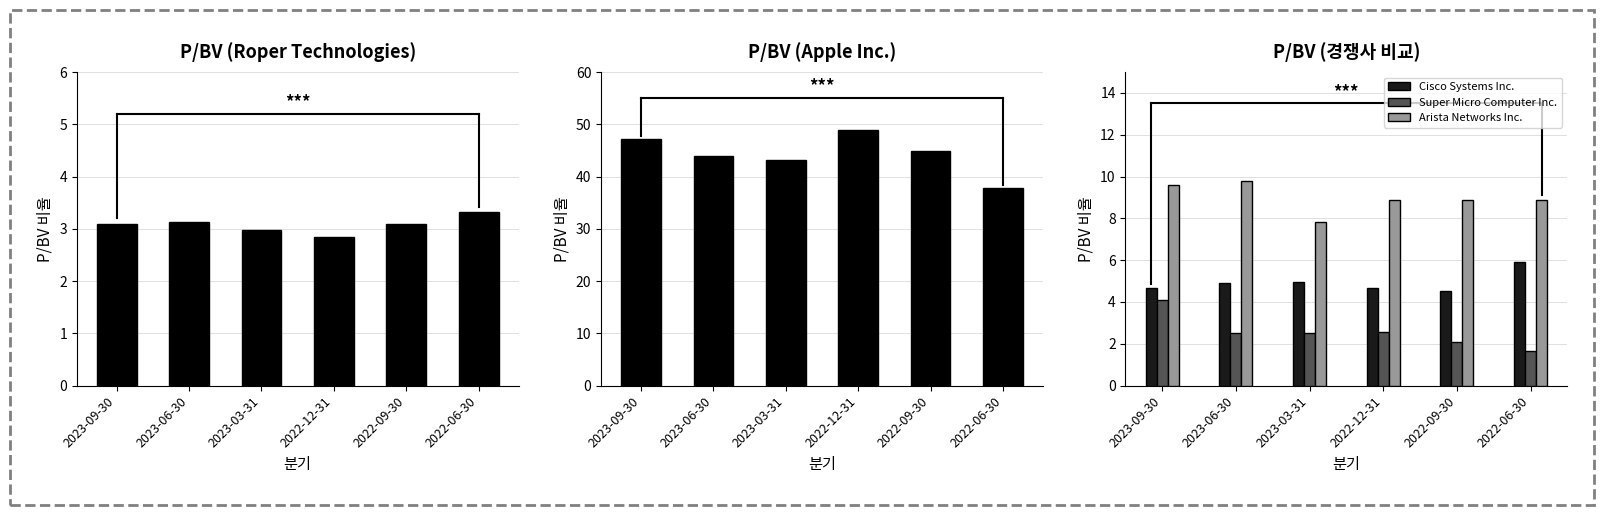

What is the sum of the Cisco Systems Inc. values at 2023-03-31 and 2022-06-30?

10.9